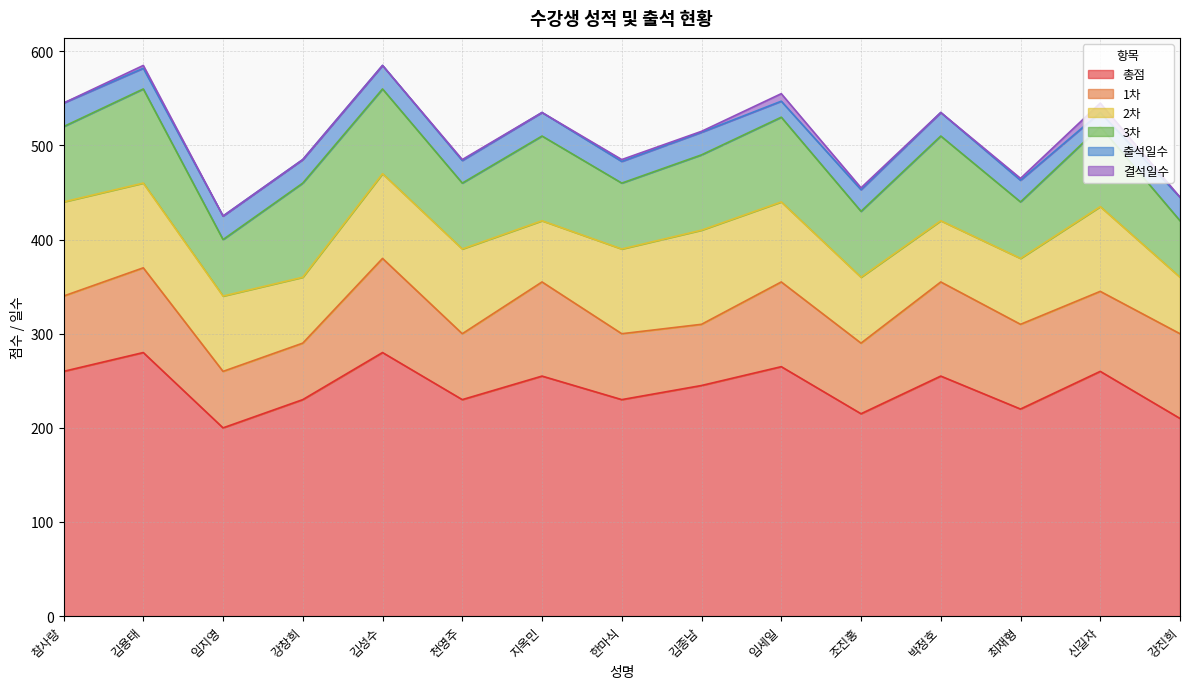

At which category does 결석일수 reach its first local peak?

김용태